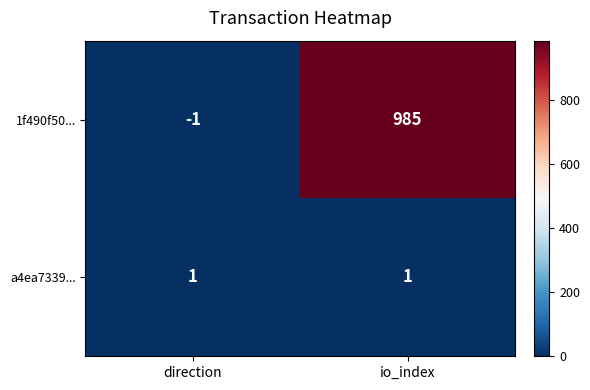

At which category is the sum across all series the highest?

io_index